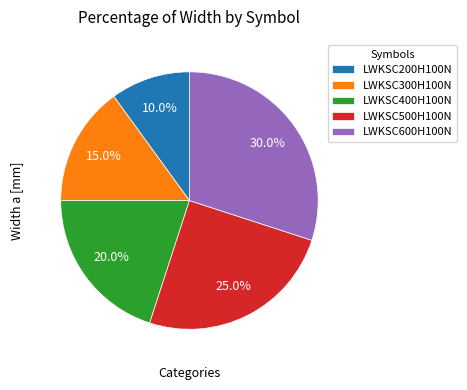

To the nearest percent, what is the combined percentage of LWKSC400H100N and LWKSC500H100N?

45%